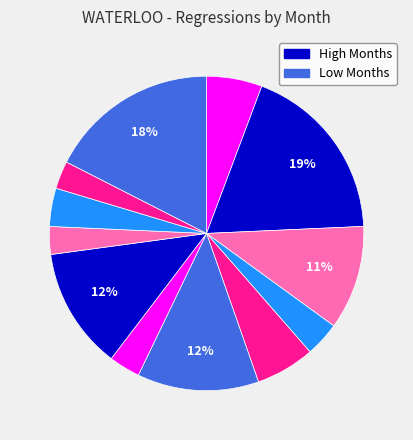

Is there a majority slice in this chart?

No